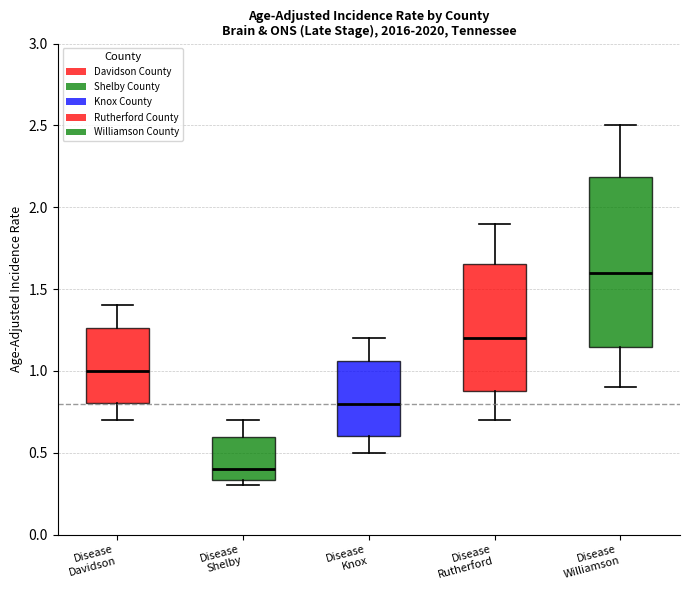

Which box's median line is the lowest?

Disease Shelby